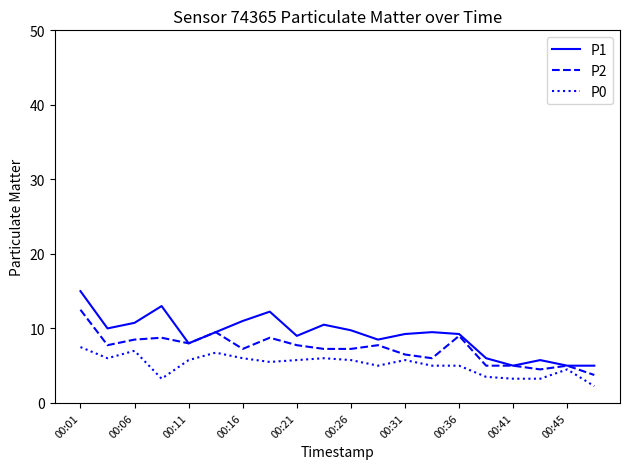

What is the minimum value for P2?

3.8